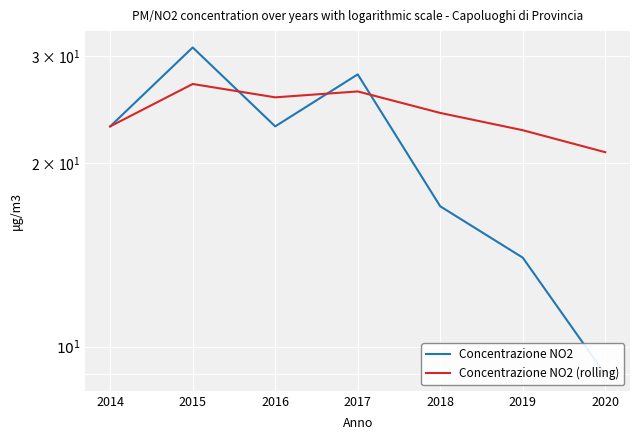

What value does the Concentrazione NO2 series have at 2014?

23.0